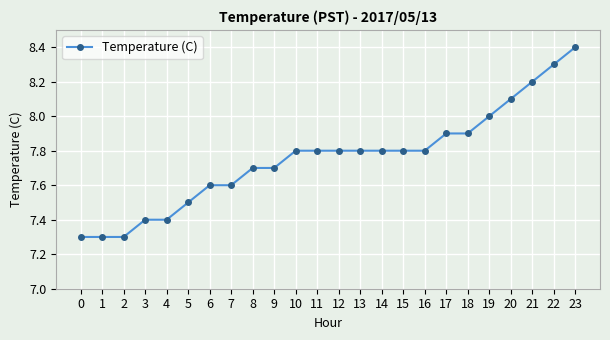

What is the difference between the maximum and minimum values?

1.1